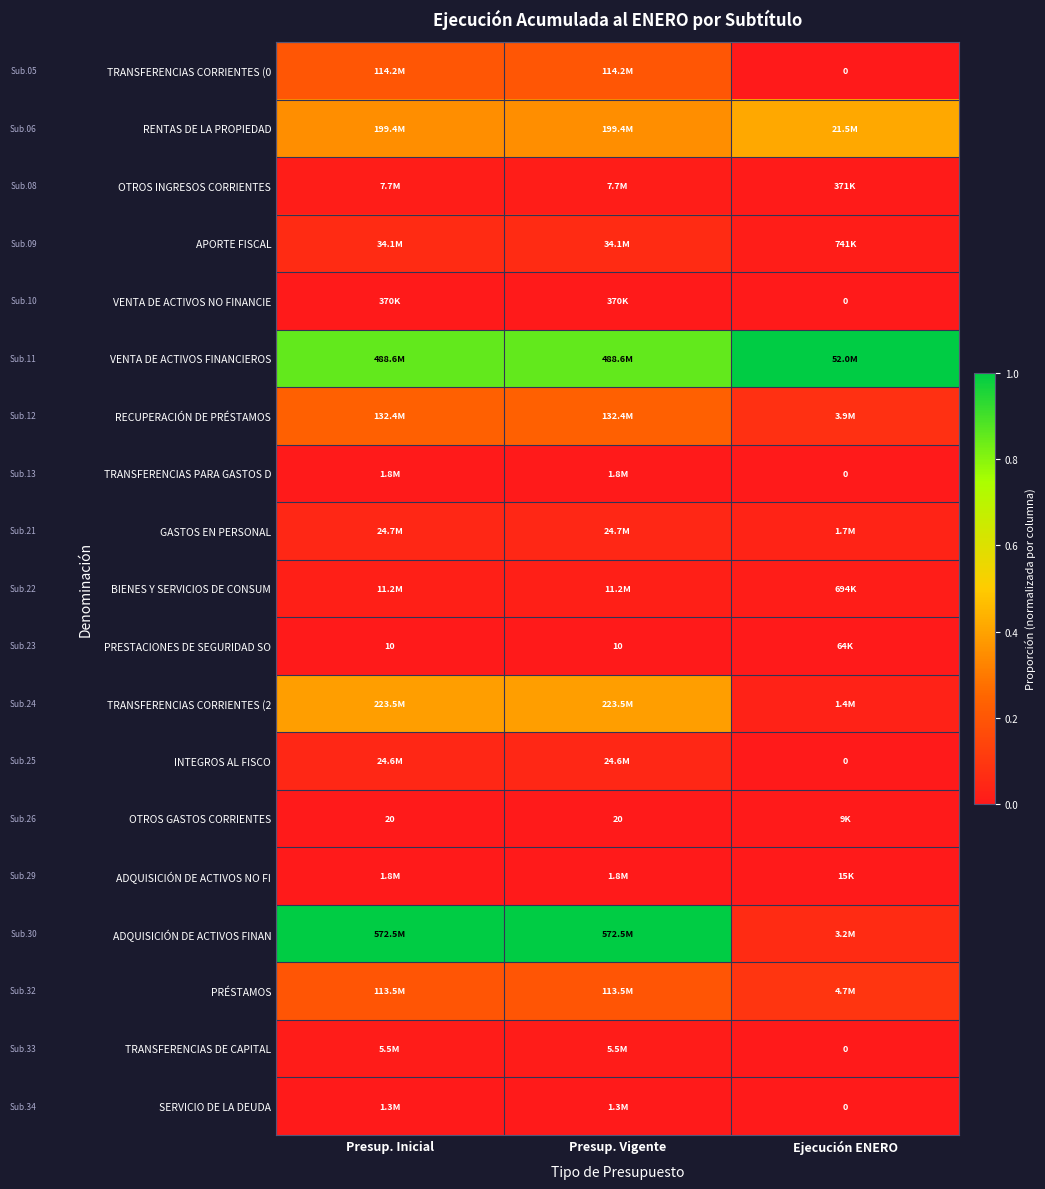

Count the number of categories in the chart.

3